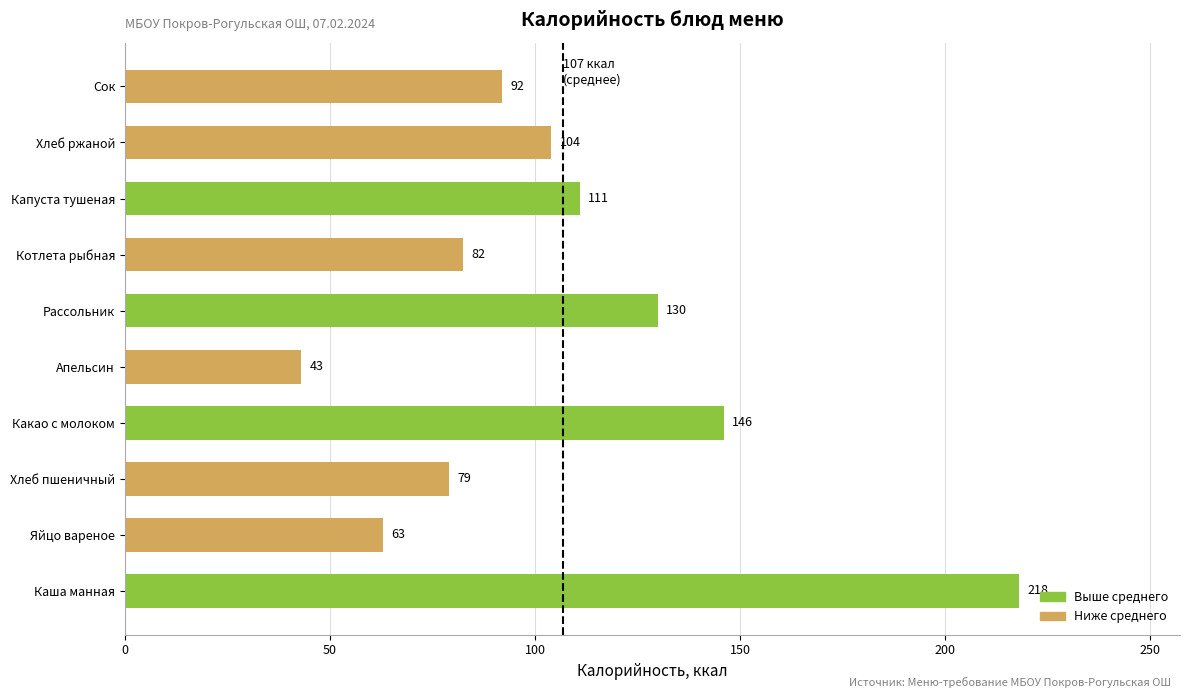

Between Хлеб ржаной and Апельсин, which is larger?

Хлеб ржаной